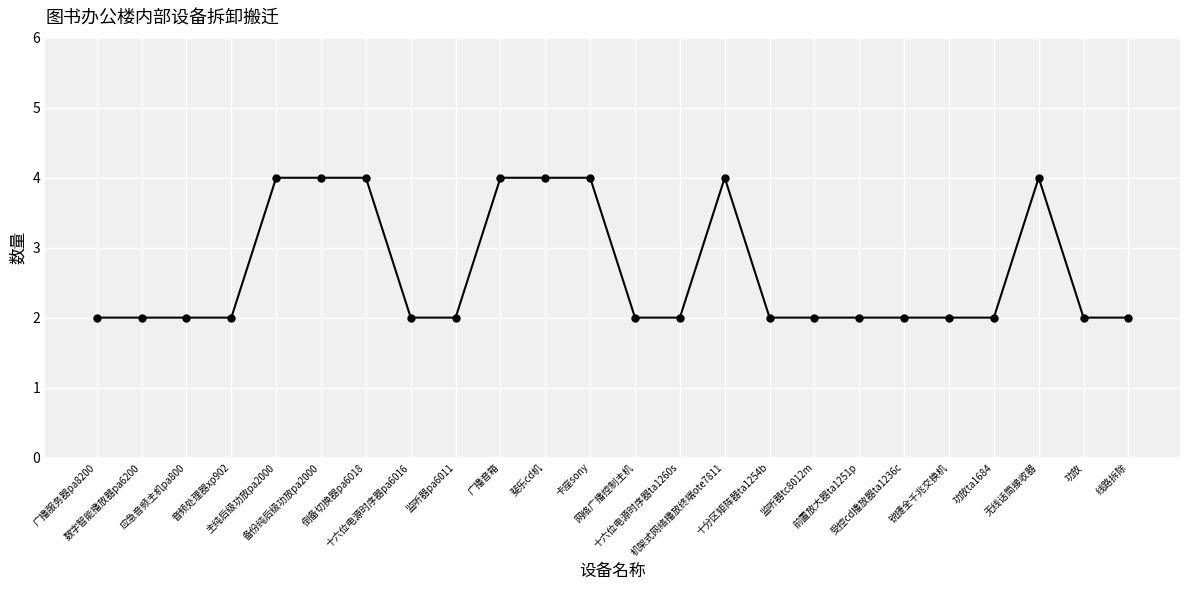

True or false: the data has more than 0 interior local peaks.

True